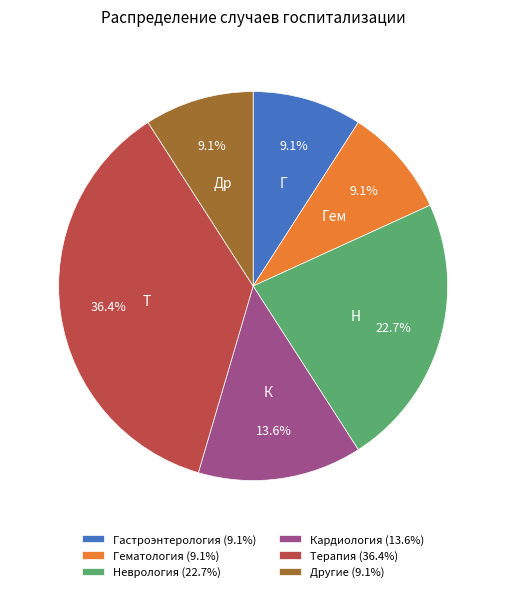

Count the number of slices in the pie.

6